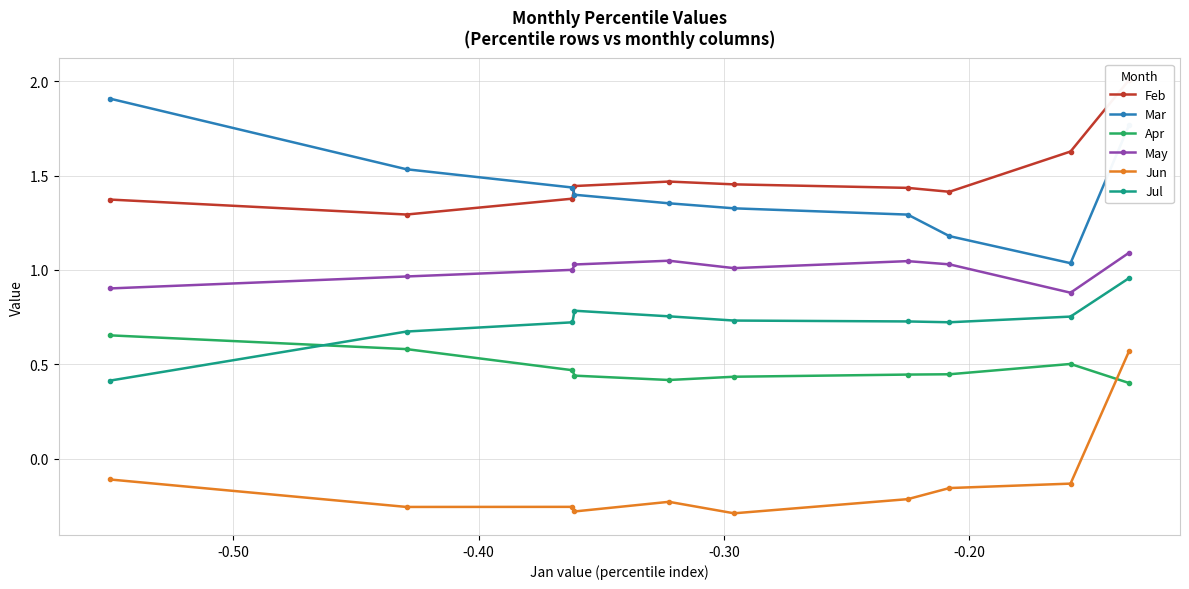

What is the value of the Apr point at the 7th from the left?

0.4